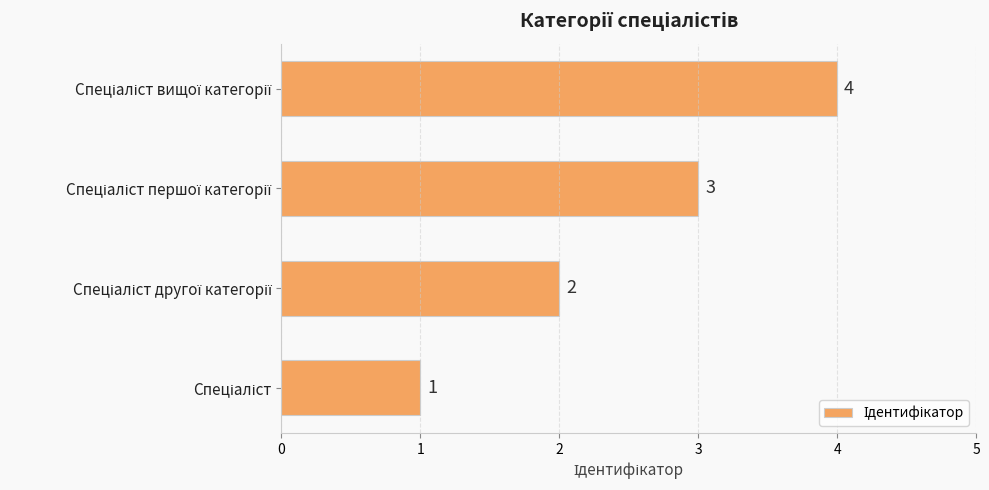

What is the sum of all values?

10